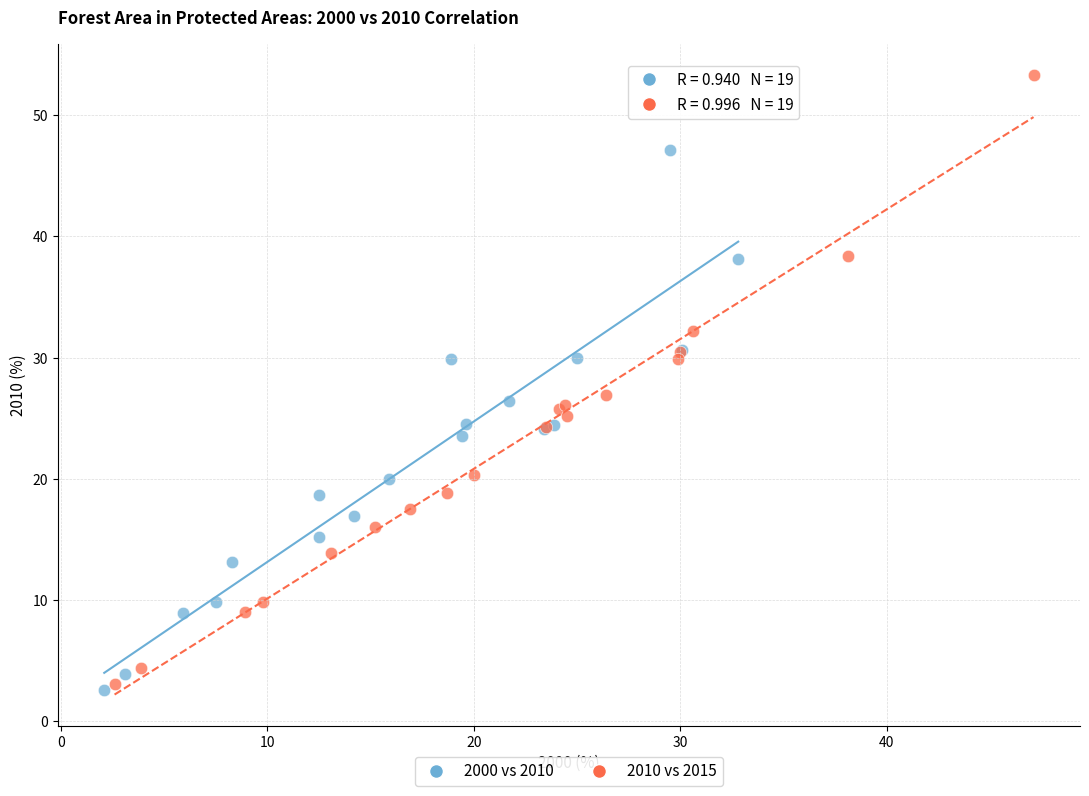

Which series reaches the maximum Y coordinate?

2010 vs 2015